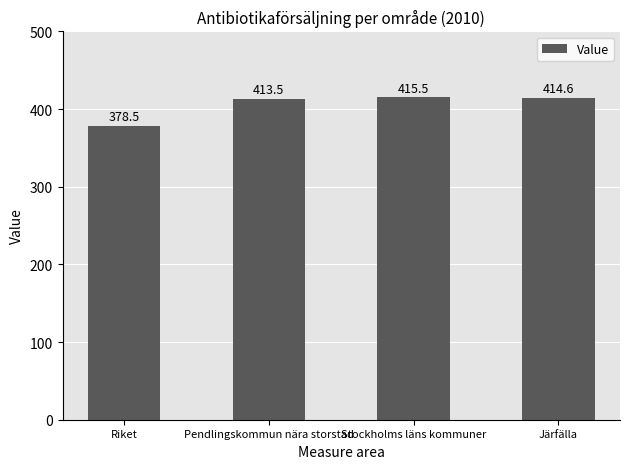

What is the maximum value shown in the chart?

415.5